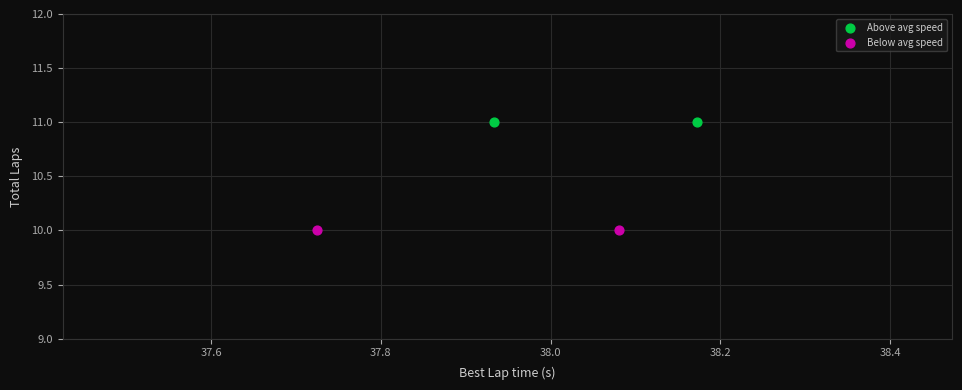

What are all the series names shown in the legend?

Above avg speed, Below avg speed